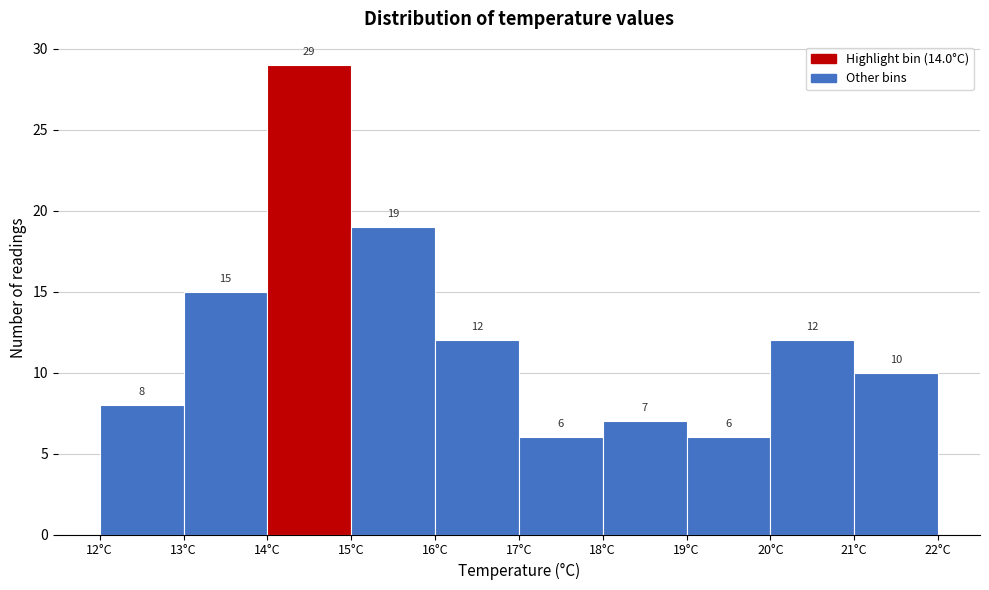

Reading left to right, transcribe this chart: for each bar, give the range it covers on the x-axis and its height.

12 to 13: 8
13 to 14: 15
14 to 15: 29
15 to 16: 19
16 to 17: 12
17 to 18: 6
18 to 19: 7
19 to 20: 6
20 to 21: 12
21 to 22: 10